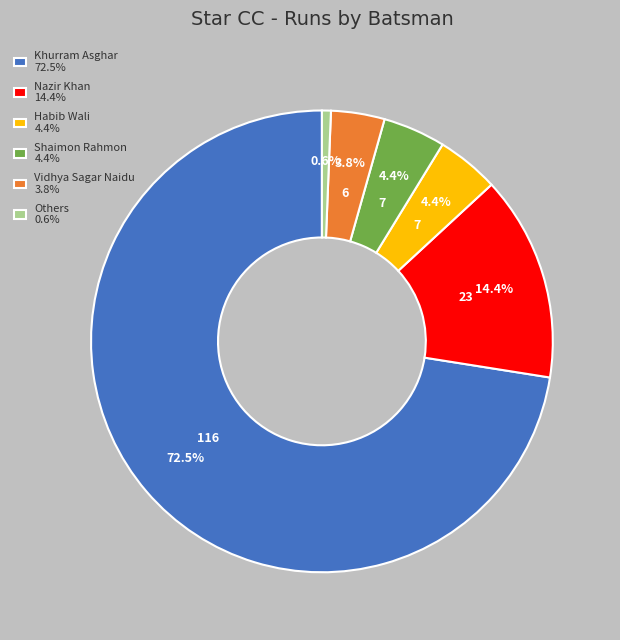

Which category has the biggest portion of the pie?

Khurram Asghar 72.5%